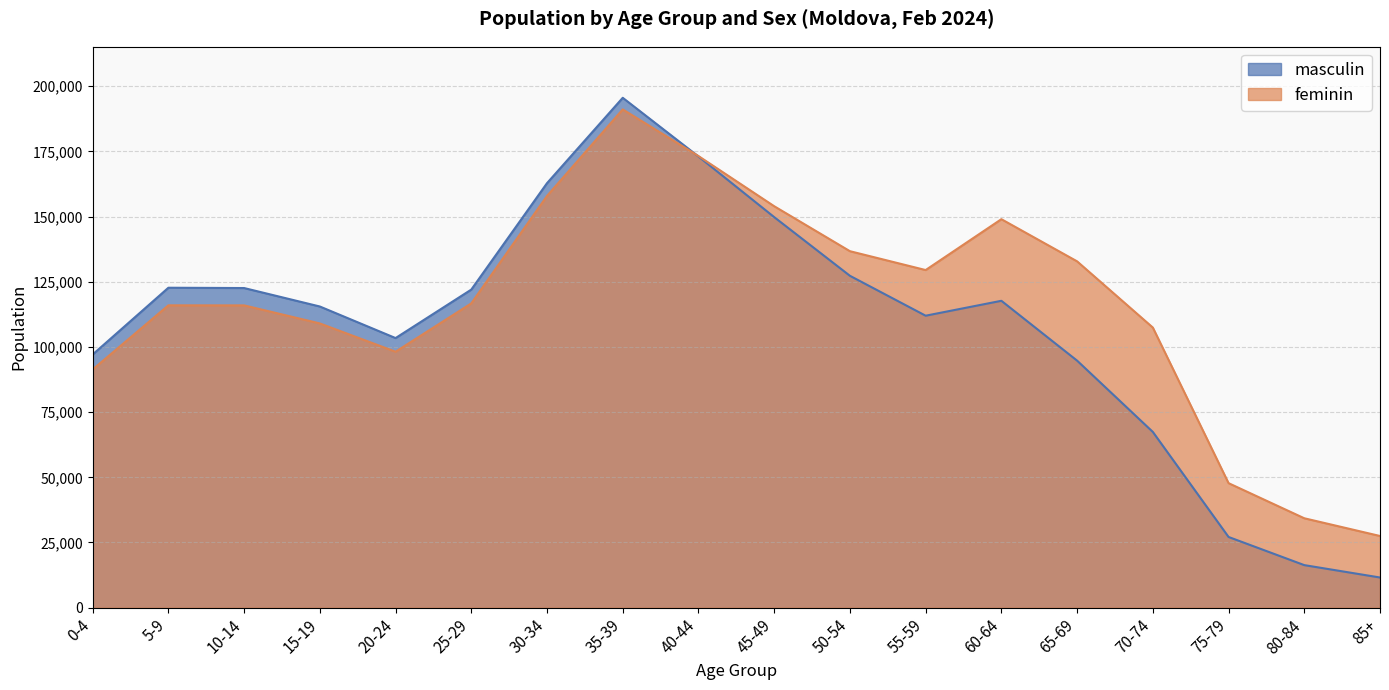

What is the label of the 18th point from the left?

85+